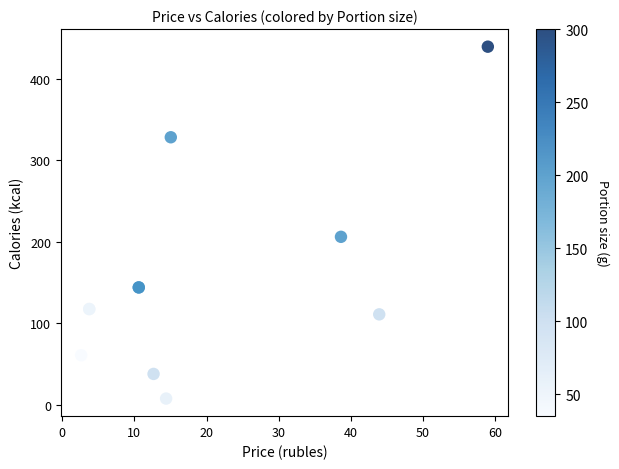

What Y value in the scatter plot is closest to 223?

206.0